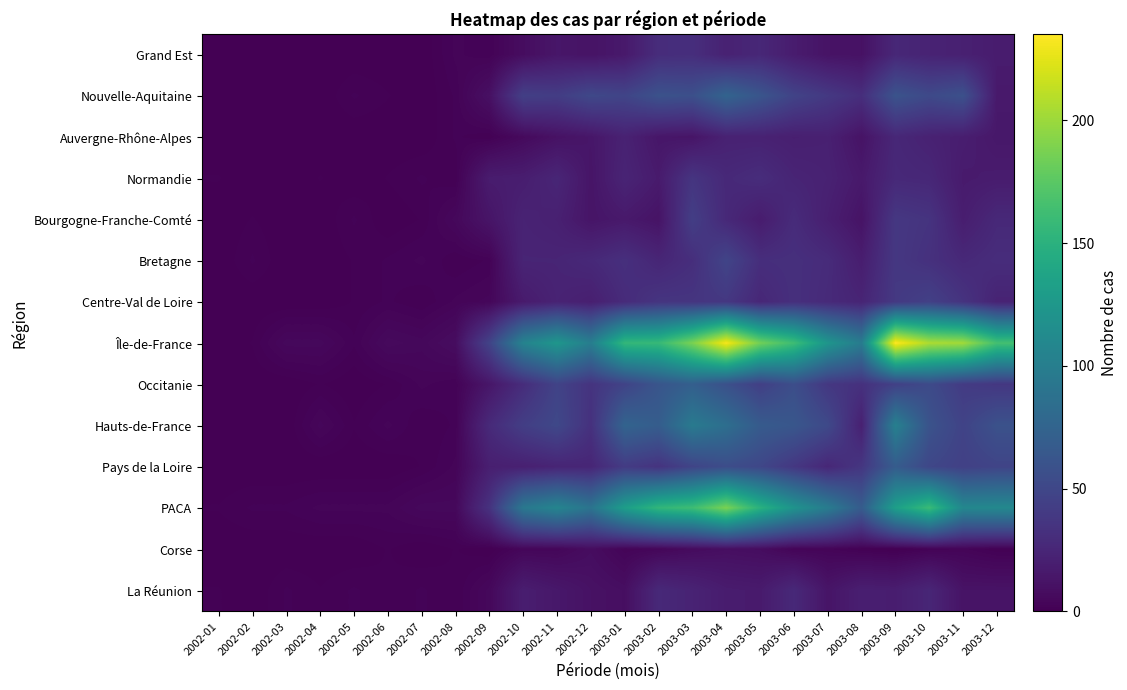

Reading left to right, transcribe all the data shown in this chart.

Grand Est: 2002-01=0	2002-02=0	2002-03=0	2002-04=0	2002-05=0	2002-06=0	2002-07=0	2002-08=3	2002-09=2	2002-10=8	2002-11=14	2002-12=12	2003-01=16	2003-02=30	2003-03=31	2003-04=22	2003-05=26	2003-06=18	2003-07=12	2003-08=11	2003-09=26	2003-10=23	2003-11=21	2003-12=18
Nouvelle-Aquitaine: 2002-01=0	2002-02=0	2002-03=0	2002-04=0	2002-05=2	2002-06=1	2002-07=0	2002-08=2	2002-09=10	2002-10=44	2002-11=42	2002-12=51	2003-01=48	2003-02=59	2003-03=57	2003-04=75	2003-05=62	2003-06=47	2003-07=39	2003-08=31	2003-09=60	2003-10=52	2003-11=58	2003-12=16
Auvergne-Rhône-Alpes: 2002-01=0	2002-02=0	2002-03=0	2002-04=0	2002-05=0	2002-06=0	2002-07=0	2002-08=2	2002-09=1	2002-10=6	2002-11=11	2002-12=14	2003-01=22	2003-02=14	2003-03=13	2003-04=22	2003-05=22	2003-06=20	2003-07=21	2003-08=12	2003-09=26	2003-10=22	2003-11=19	2003-12=15
Normandie: 2002-01=1	2002-02=0	2002-03=0	2002-04=1	2002-05=0	2002-06=1	2002-07=2	2002-08=1	2002-09=18	2002-10=19	2002-11=25	2002-12=13	2003-01=24	2003-02=17	2003-03=36	2003-04=27	2003-05=30	2003-06=24	2003-07=22	2003-08=16	2003-09=27	2003-10=26	2003-11=17	2003-12=18
Bourgogne-Franche-Comté: 2002-01=0	2002-02=1	2002-03=0	2002-04=0	2002-05=2	2002-06=0	2002-07=1	2002-08=5	2002-09=13	2002-10=23	2002-11=21	2002-12=13	2003-01=16	2003-02=12	2003-03=43	2003-04=27	2003-05=18	2003-06=29	2003-07=20	2003-08=12	2003-09=38	2003-10=35	2003-11=19	2003-12=27
Bretagne: 2002-01=0	2002-02=2	2002-03=0	2002-04=0	2002-05=1	2002-06=2	2002-07=3	2002-08=1	2002-09=2	2002-10=24	2002-11=24	2002-12=27	2003-01=32	2003-02=25	2003-03=31	2003-04=48	2003-05=31	2003-06=32	2003-07=29	2003-08=19	2003-09=38	2003-10=33	2003-11=27	2003-12=30
Centre-Val de Loire: 2002-01=0	2002-02=0	2002-03=0	2002-04=0	2002-05=1	2002-06=2	2002-07=1	2002-08=3	2002-09=4	2002-10=17	2002-11=23	2002-12=20	2003-01=29	2003-02=36	2003-03=36	2003-04=38	2003-05=26	2003-06=32	2003-07=28	2003-08=24	2003-09=39	2003-10=45	2003-11=35	2003-12=23
Île-de-France: 2002-01=0	2002-02=1	2002-03=5	2002-04=5	2002-05=2	2002-06=6	2002-07=5	2002-08=8	2002-09=47	2002-10=105	2002-11=124	2002-12=100	2003-01=156	2003-02=158	2003-03=188	2003-04=232	2003-05=185	2003-06=162	2003-07=123	2003-08=98	2003-09=235	2003-10=206	2003-11=202	2003-12=165
Occitanie: 2002-01=0	2002-02=0	2002-03=0	2002-04=1	2002-05=0	2002-06=1	2002-07=3	2002-08=2	2002-09=14	2002-10=30	2002-11=47	2002-12=35	2003-01=47	2003-02=62	2003-03=71	2003-04=58	2003-05=44	2003-06=56	2003-07=38	2003-08=33	2003-09=45	2003-10=53	2003-11=41	2003-12=38
Hauts-de-France: 2002-01=0	2002-02=0	2002-03=0	2002-04=4	2002-05=1	2002-06=3	2002-07=1	2002-08=2	2002-09=28	2002-10=43	2002-11=51	2002-12=33	2003-01=75	2003-02=69	2003-03=96	2003-04=85	2003-05=67	2003-06=63	2003-07=52	2003-08=21	2003-09=102	2003-10=60	2003-11=47	2003-12=59
Pays de la Loire: 2002-01=0	2002-02=0	2002-03=0	2002-04=0	2002-05=0	2002-06=0	2002-07=1	2002-08=3	2002-09=20	2002-10=21	2002-11=24	2002-12=25	2003-01=41	2003-02=35	2003-03=48	2003-04=55	2003-05=50	2003-06=38	2003-07=26	2003-08=37	2003-09=68	2003-10=50	2003-11=45	2003-12=48
PACA: 2002-01=1	2002-02=2	2002-03=2	2002-04=3	2002-05=3	2002-06=3	2002-07=5	2002-08=5	2002-09=34	2002-10=94	2002-11=107	2002-12=90	2003-01=131	2003-02=155	2003-03=162	2003-04=188	2003-05=150	2003-06=121	2003-07=98	2003-08=68	2003-09=132	2003-10=160	2003-11=109	2003-12=110
Corse: 2002-01=0	2002-02=0	2002-03=0	2002-04=0	2002-05=0	2002-06=1	2002-07=0	2002-08=1	2002-09=0	2002-10=4	2002-11=4	2002-12=8	2003-01=3	2003-02=4	2003-03=7	2003-04=9	2003-05=8	2003-06=3	2003-07=3	2003-08=1	2003-09=0	2003-10=2	2003-11=3	2003-12=1
La Réunion: 2002-01=1	2002-02=0	2002-03=2	2002-04=1	2002-05=2	2002-06=1	2002-07=2	2002-08=1	2002-09=5	2002-10=19	2002-11=15	2002-12=11	2003-01=9	2003-02=27	2003-03=23	2003-04=18	2003-05=17	2003-06=27	2003-07=13	2003-08=20	2003-09=19	2003-10=25	2003-11=12	2003-12=12